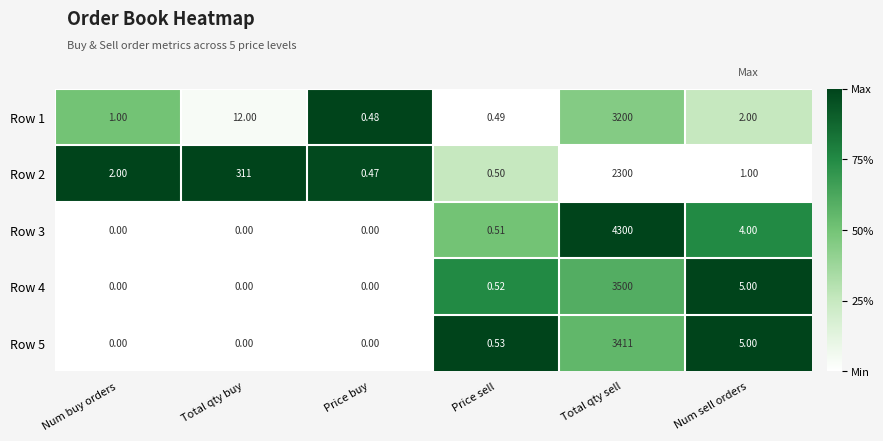

Is the value of Row 5 at Num sell orders greater than the value of Row 2 at Num buy orders?

Yes